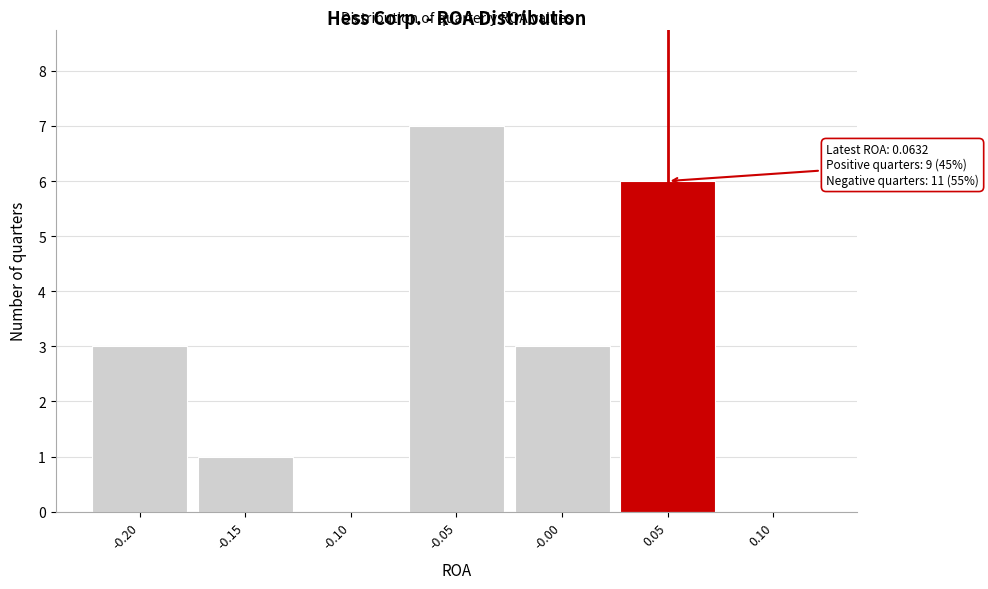

Reading right to left, extract all data points from this chart.

0.10=0	0.05=6	-0.00=3	-0.05=7	-0.10=0	-0.15=1	-0.20=3